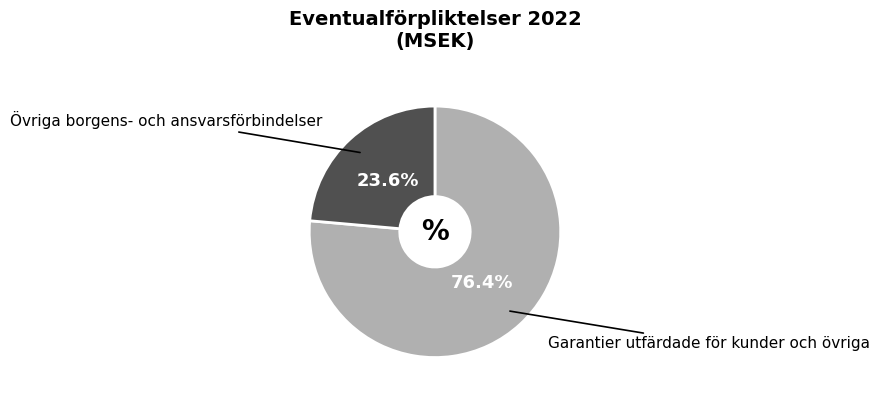

What percentage is the Garantier utfärdade för kunder och övriga slice, to the nearest percent?

76%